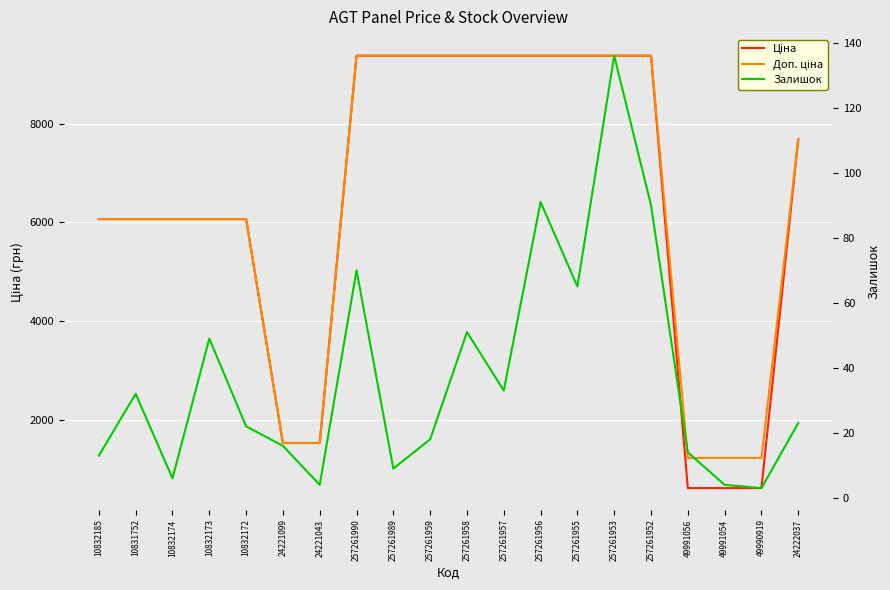

What is the spread (max minus min) of values at 257261957?

9346.3